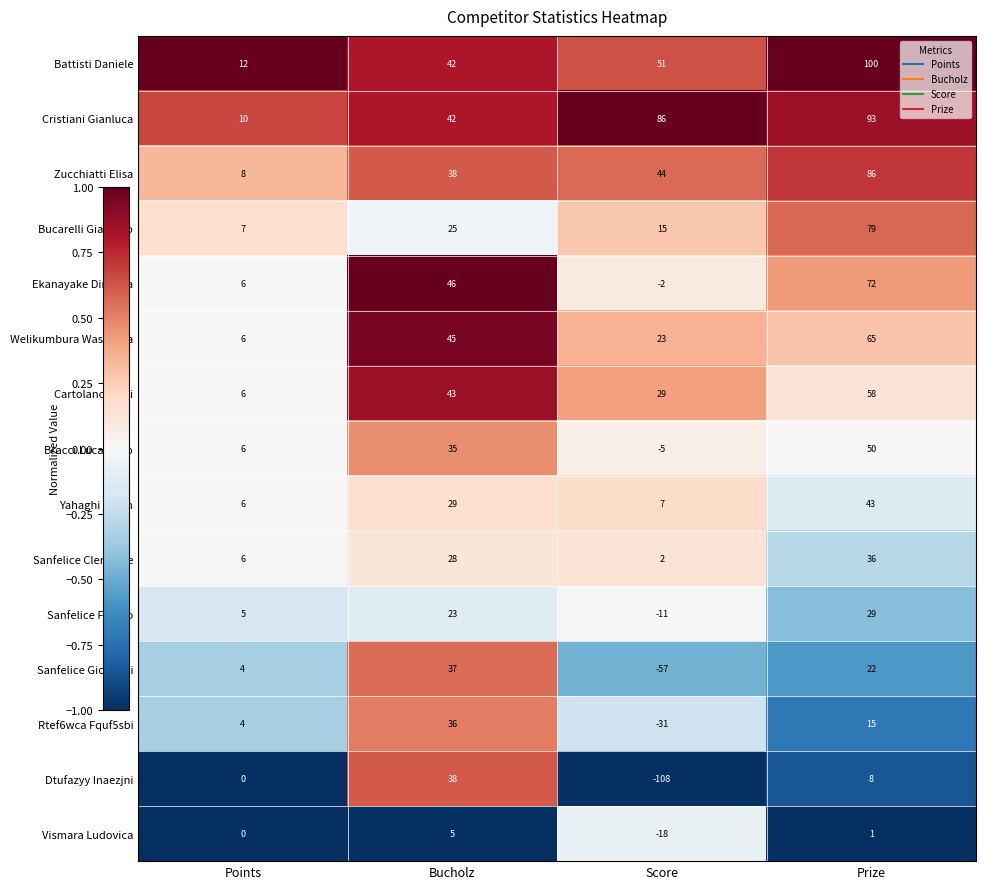

At which category is the sum across all series the highest?

Prize